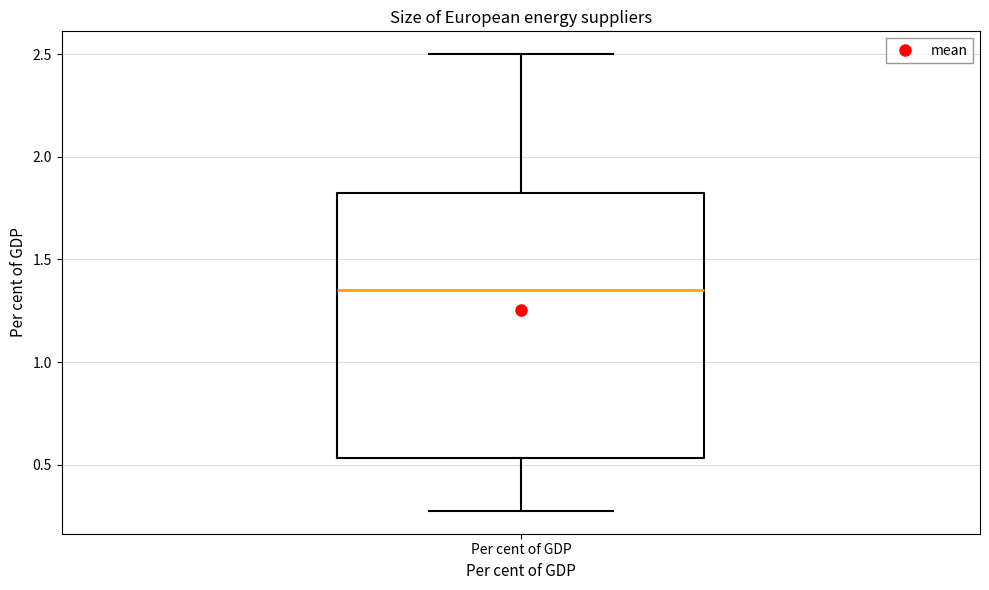

Transcribe this box plot: give where the median line is, the range the box spans, and where the two whiskers end, as read against the y-axis. The values are not printed on the chart, so give them approximately, as read against the axis.

median 1.35, box 0.55 to 1.85, whiskers 0.30 to 2.50